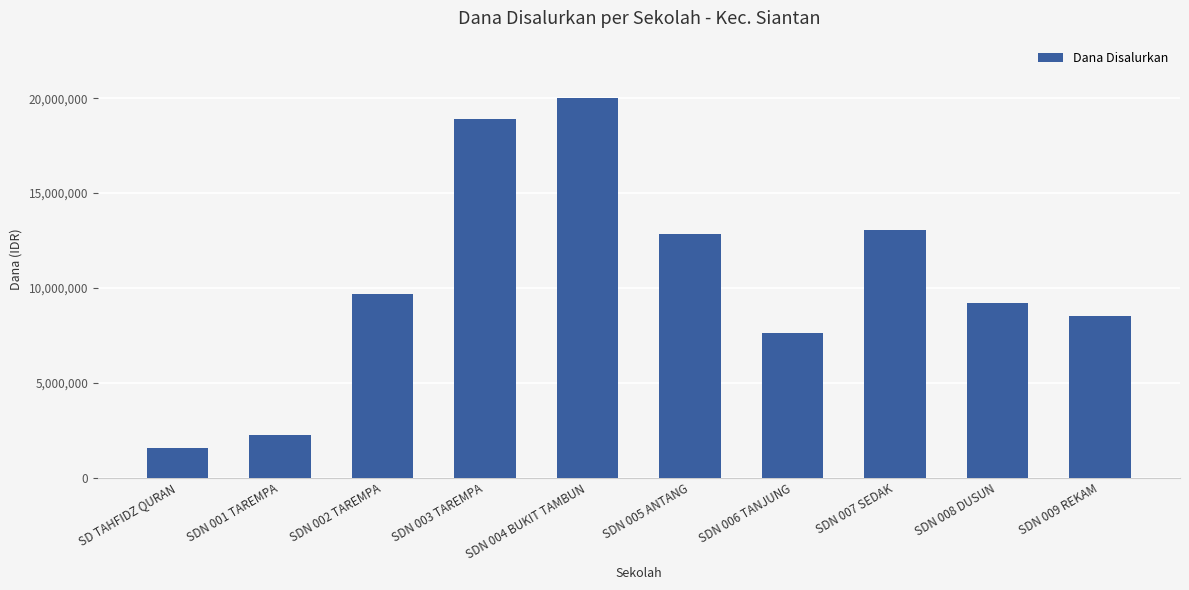

What value does the data have at SDN 009 REKAM?

8550000